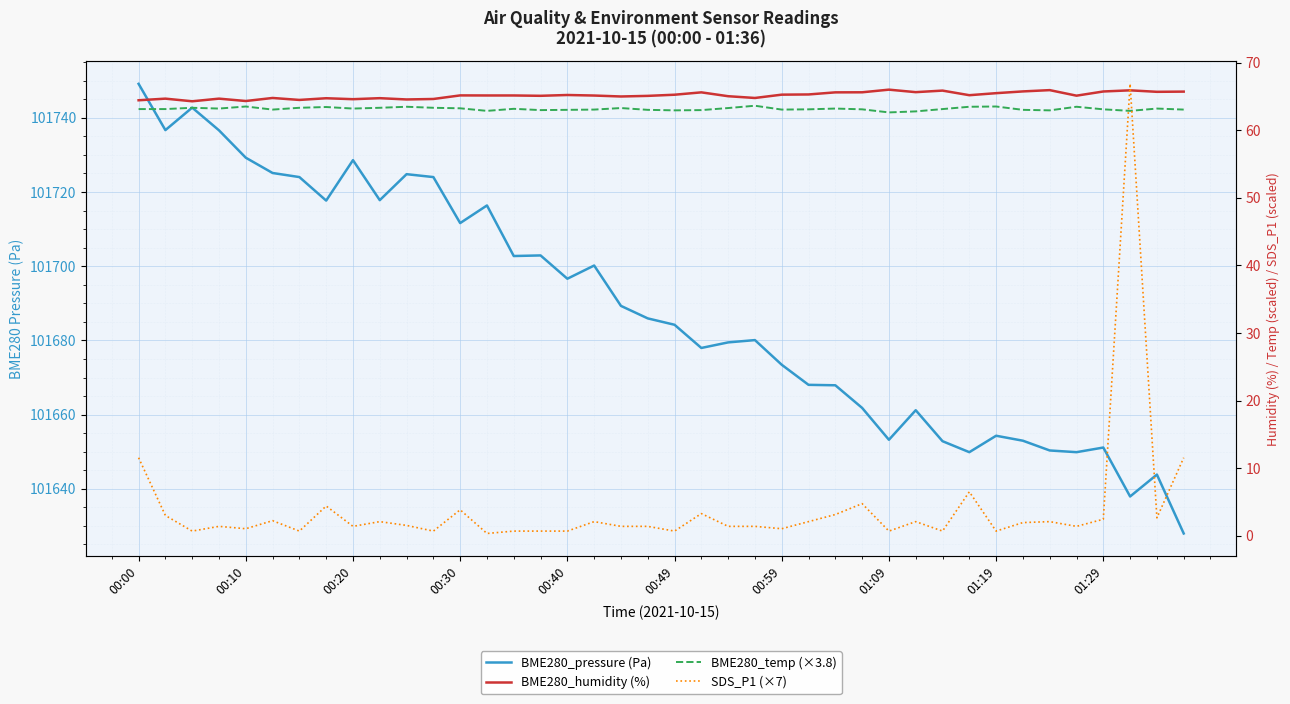

What position from the right is 35?

5